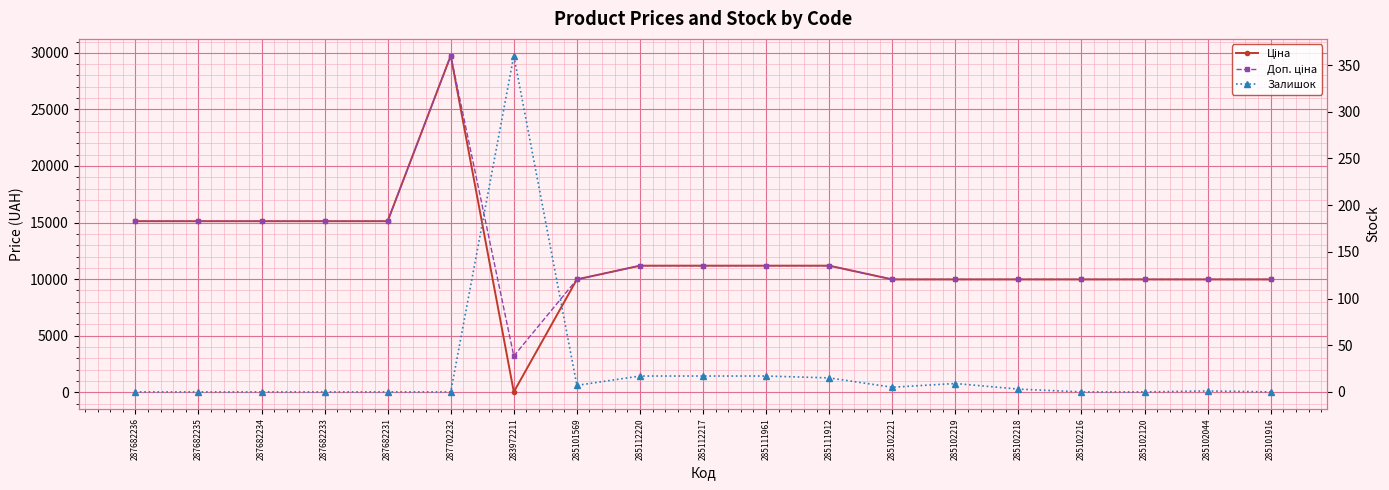

Reading right to left, transcribe all the data shown in this chart.

Ціна: 285101916=9975.0	285102044=9975.0	285102120=9975.0	285102216=9975.0	285102218=9975.0	285102219=9975.0	285102221=9975.0	285111912=11188.2	285111961=11188.2	285112217=11188.2	285112220=11188.2	285101569=9975.0	283972211=32.0	287702232=29747.2	287682231=15120.0	287682233=15120.0	287682234=15120.0	287682235=15120.0	287682236=15120.0
Доп. ціна: 285101916=9975.0	285102044=9975.0	285102120=9975.0	285102216=9975.0	285102218=9975.0	285102219=9975.0	285102221=9975.0	285111912=11188.2	285111961=11188.2	285112217=11188.2	285112220=11188.2	285101569=9975.0	283972211=3205.0	287702232=29747.2	287682231=15120.0	287682233=15120.0	287682234=15120.0	287682235=15120.0	287682236=15120.0
Залишок: 285101916=0.0	285102044=1.0	285102120=0.0	285102216=0.0	285102218=3.0	285102219=9.0	285102221=5.0	285111912=15.0	285111961=17.0	285112217=17.0	285112220=17.0	285101569=7.0	283972211=360.0	287702232=0.0	287682231=0.0	287682233=0.0	287682234=0.0	287682235=0.0	287682236=0.0